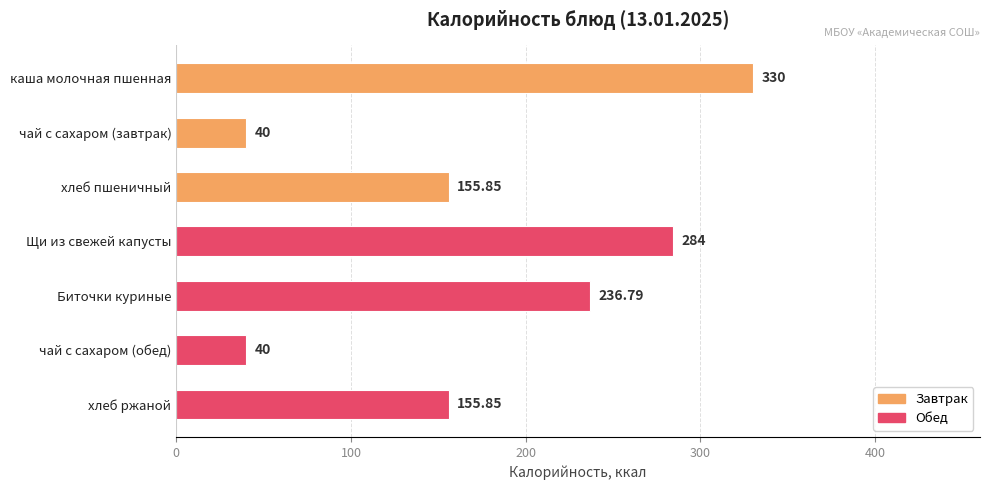

What is the difference between the maximum and minimum values?

290.0